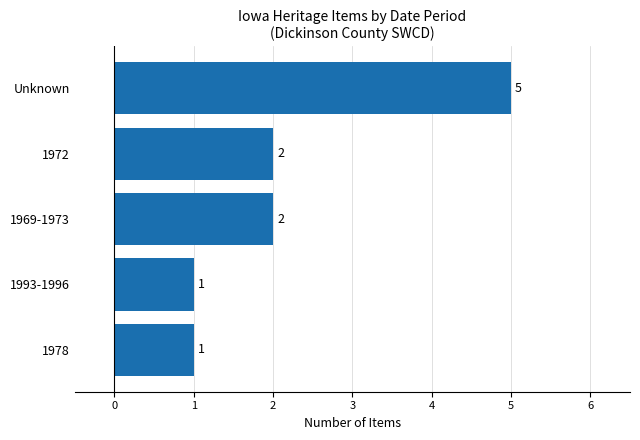

Count the values in the range 1 to 2.

4